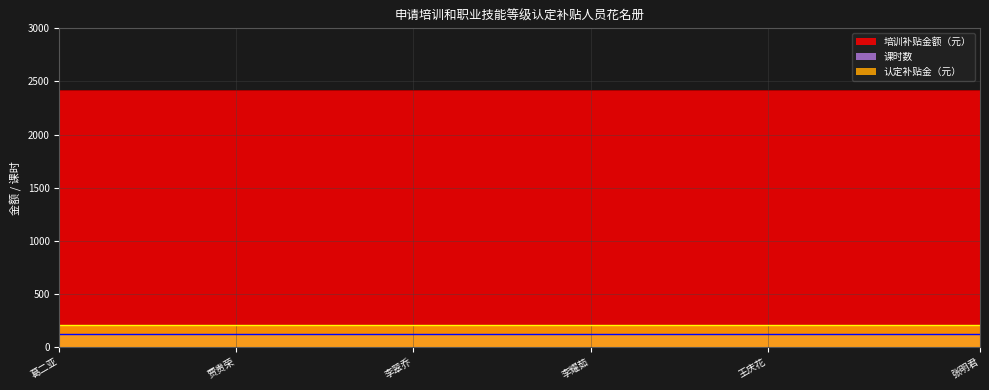

Which series has the largest range (max minus min)?

培训补贴金额（元）